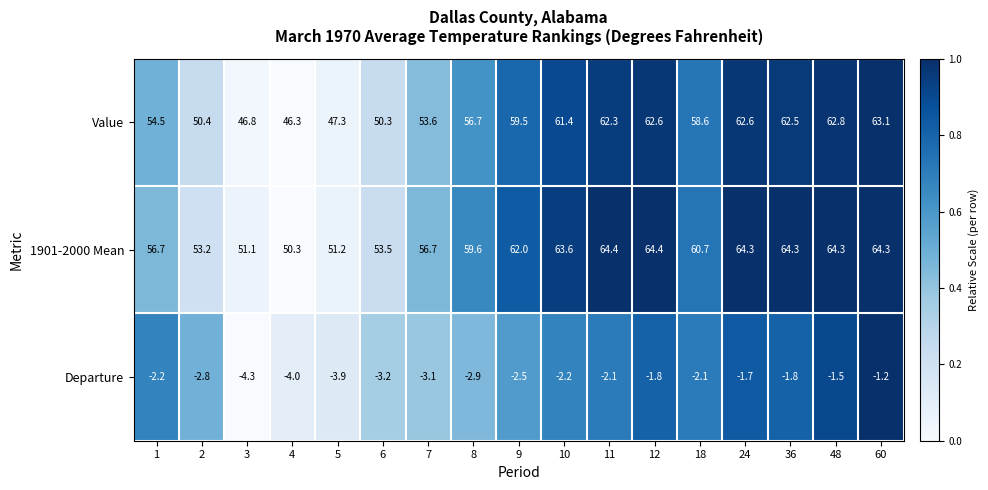

What is the difference between the maximum and second lowest values in the Departure series?

2.8